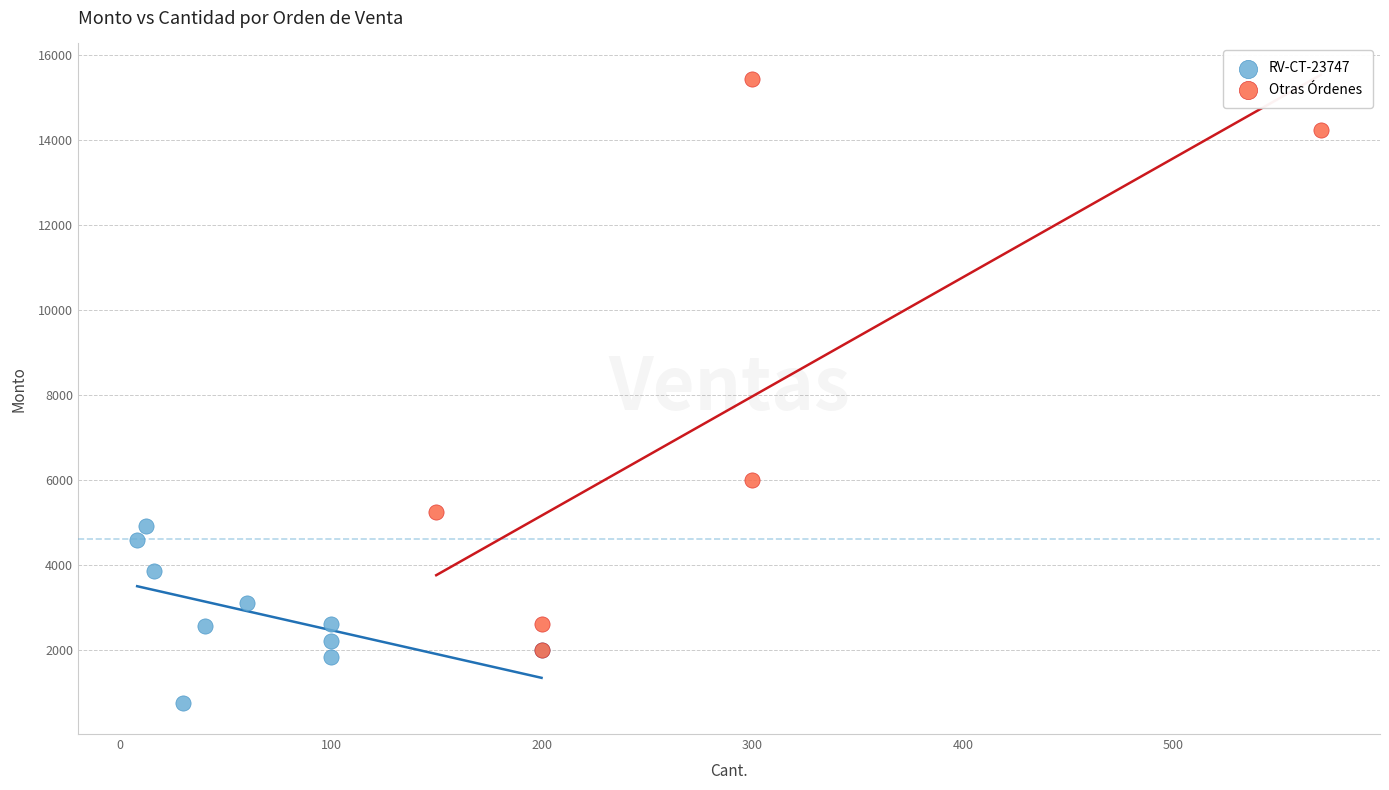

Which series contains the highest Y value?

Otras Órdenes